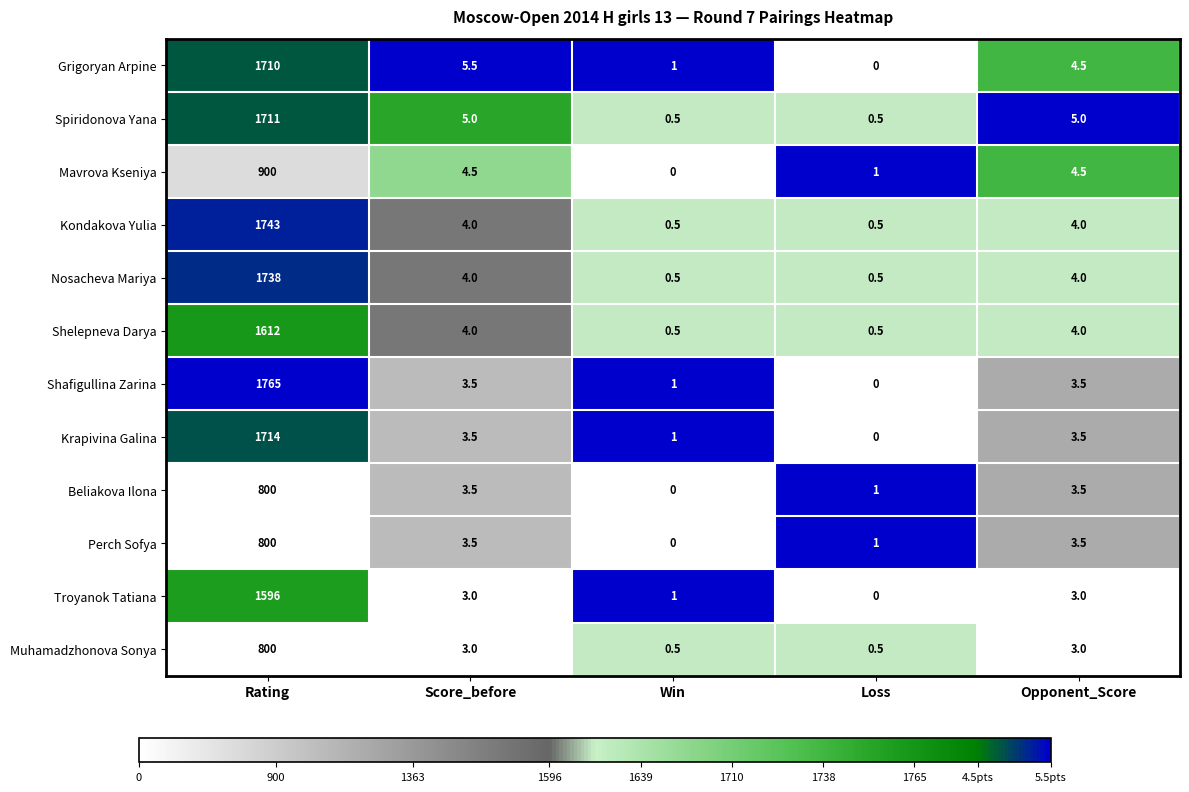

Which label corresponds to the largest value in the chart?

Rating